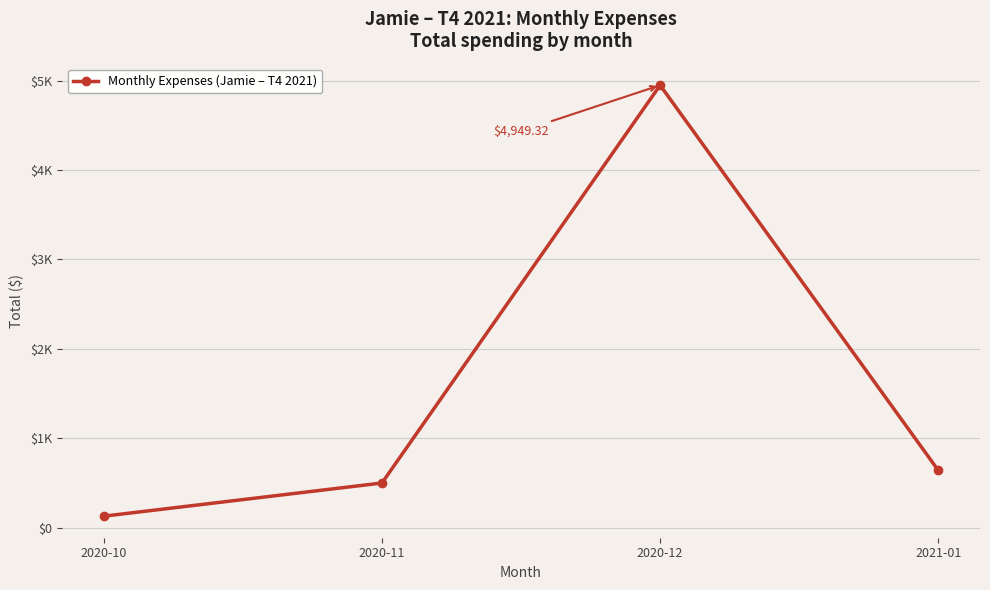

What is the value of the 3rd point from the left?

4949.3